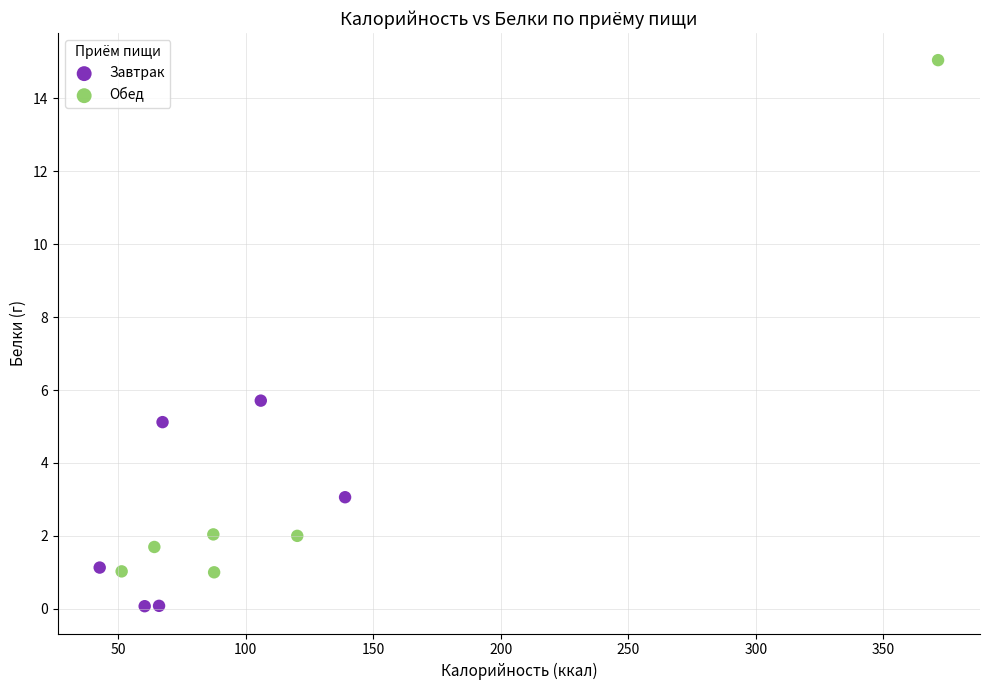

What are all the series names shown in the legend?

Завтрак, Обед